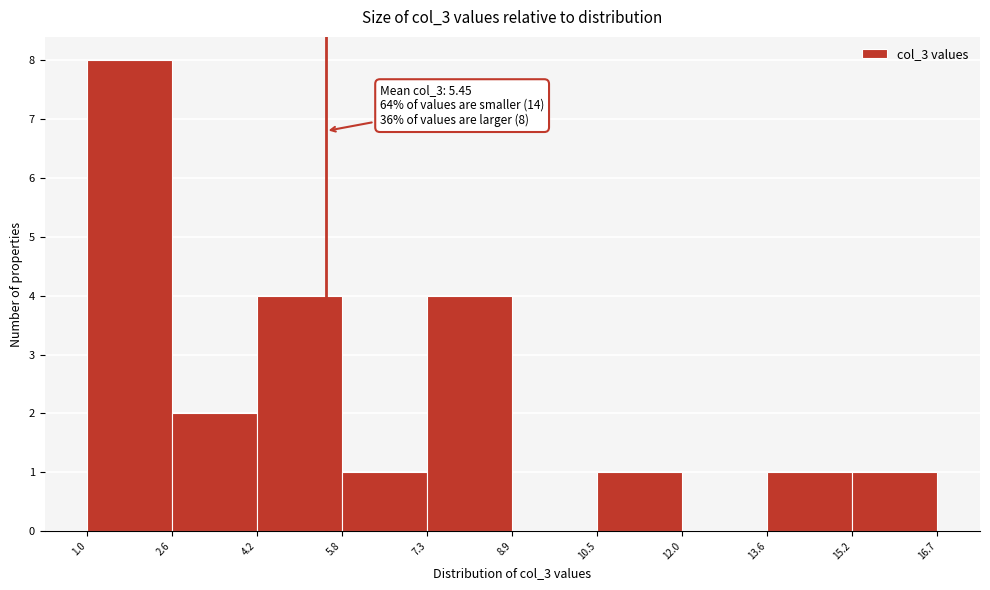

Which range on the x-axis has the tallest bar?

1.0 to 2.6